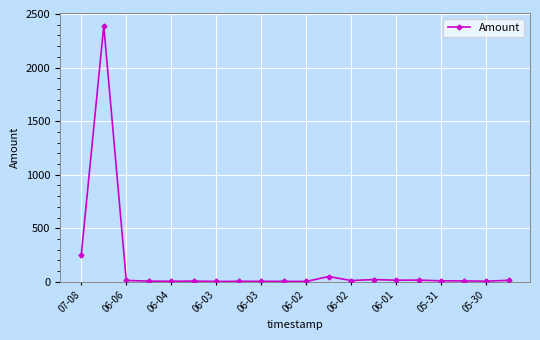

What is the value of the 2nd point from the left?

2390.0